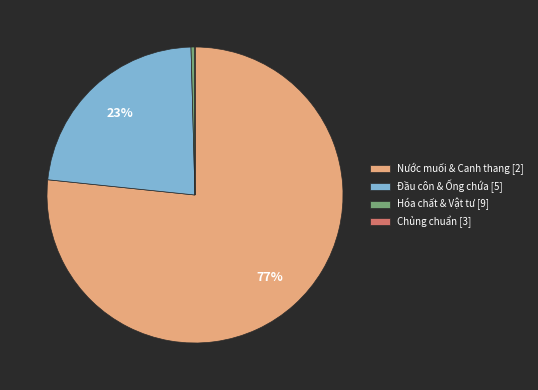

Which has a higher value, Nước muối & Canh thang [2] or Đầu côn & Ống chứa [5]?

Nước muối & Canh thang [2]